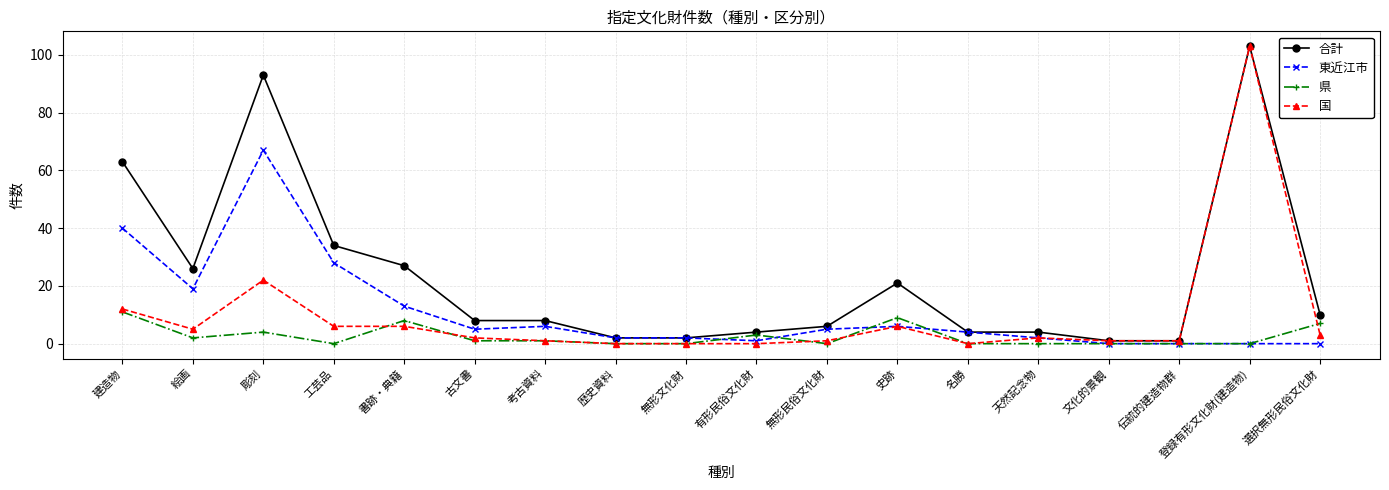

At how many categories does at least one series exceed 0?

18